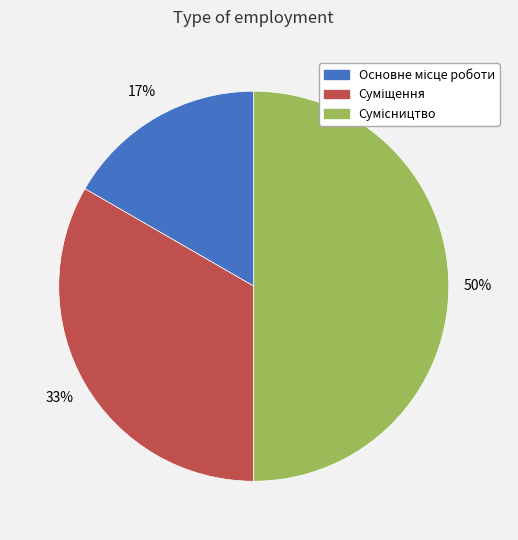

To the nearest percent, what is the difference between the largest and smallest slice percentages?

33%